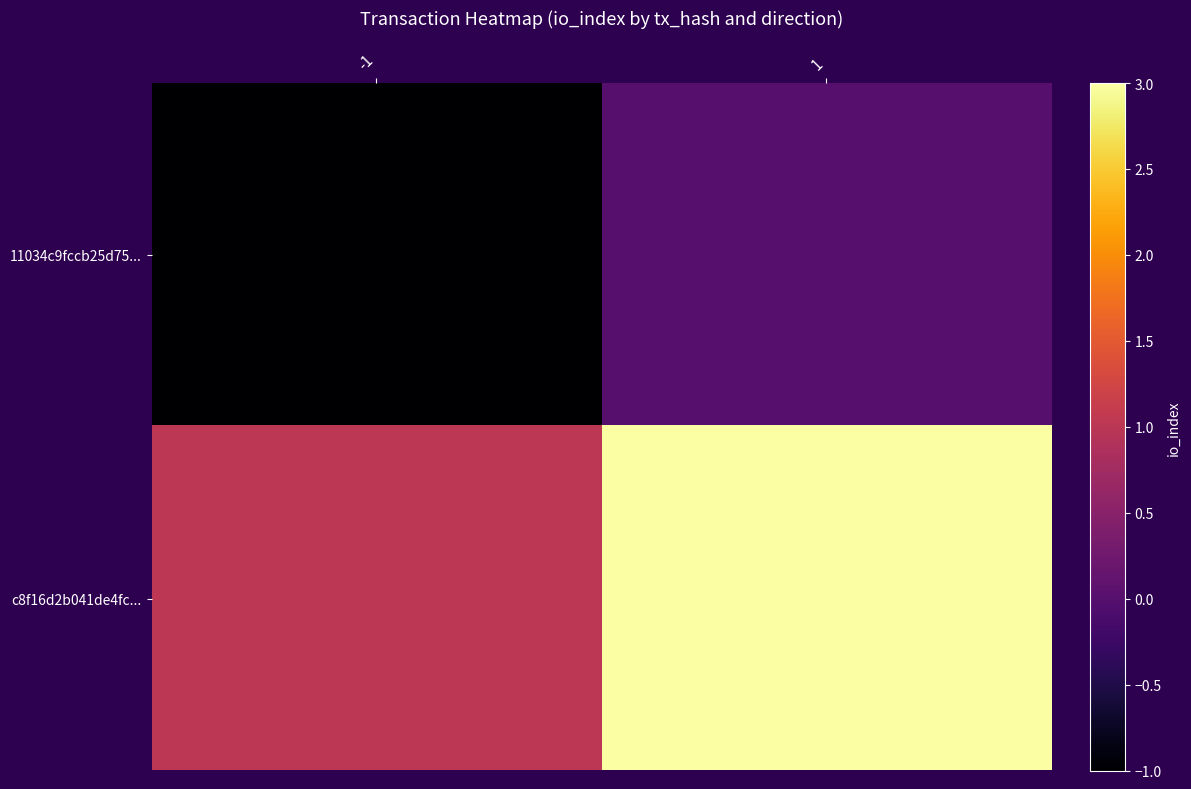

List the series in order of their peak value, lowest first.

11034c9fccb25d75..., c8f16d2b041de4fc...